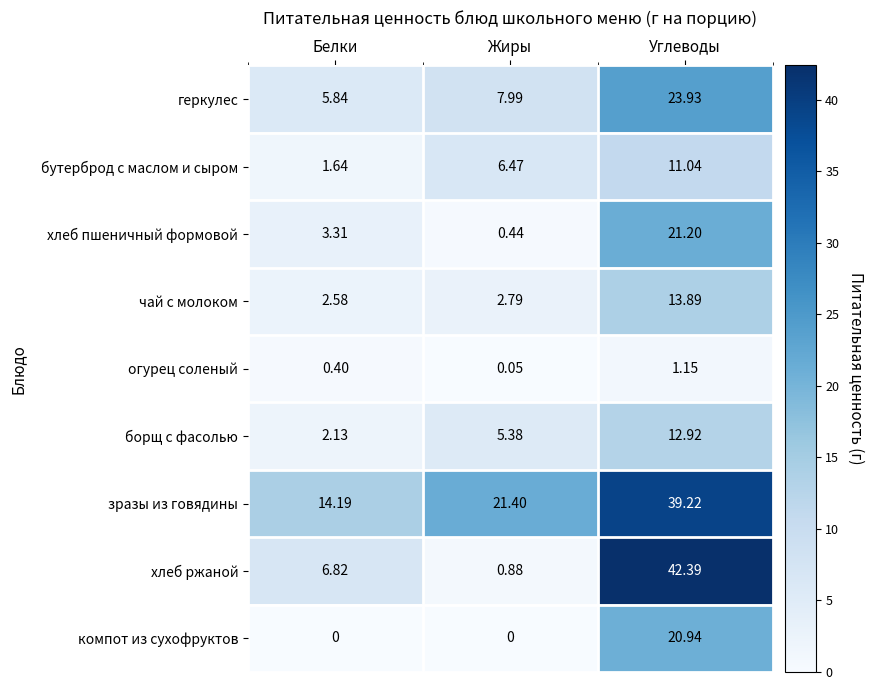

At which label is зразы из говядины closest to 26?

Жиры